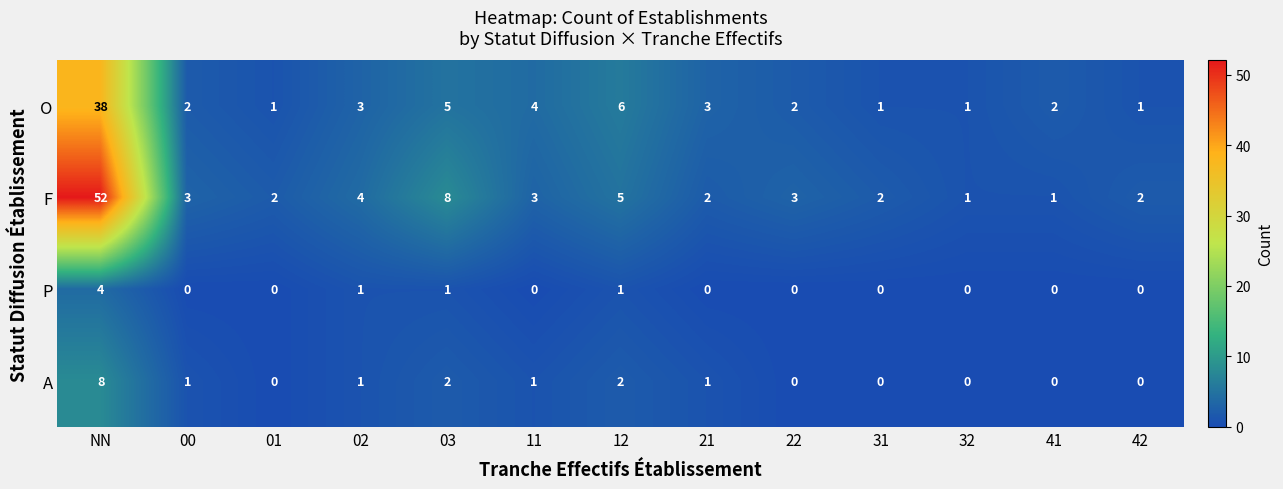

Which series has the largest range (max minus min)?

F